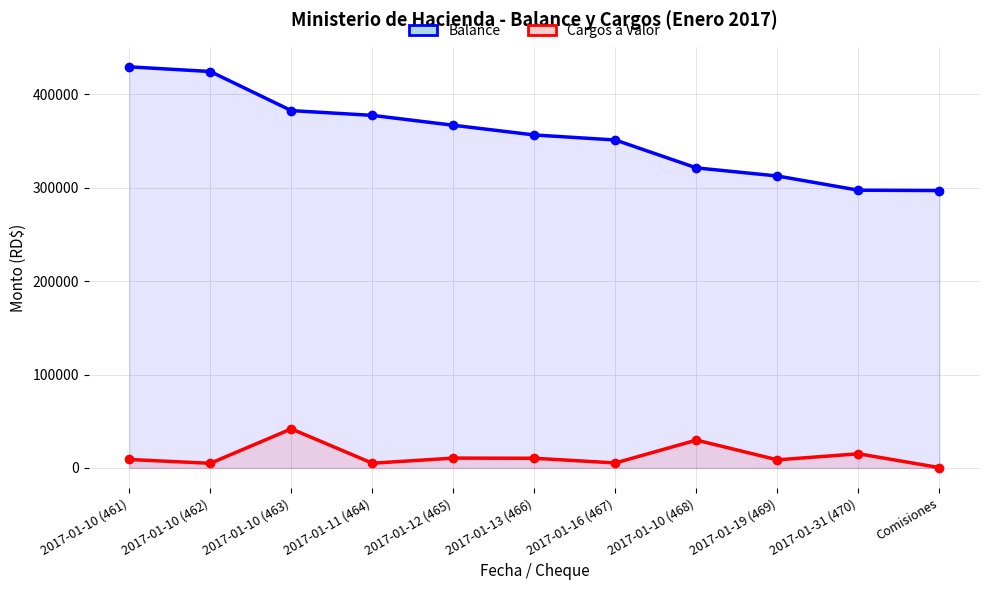

Between 2017-01-10 (462) and 2017-01-10 (463), which series saw the biggest shift?

Balance